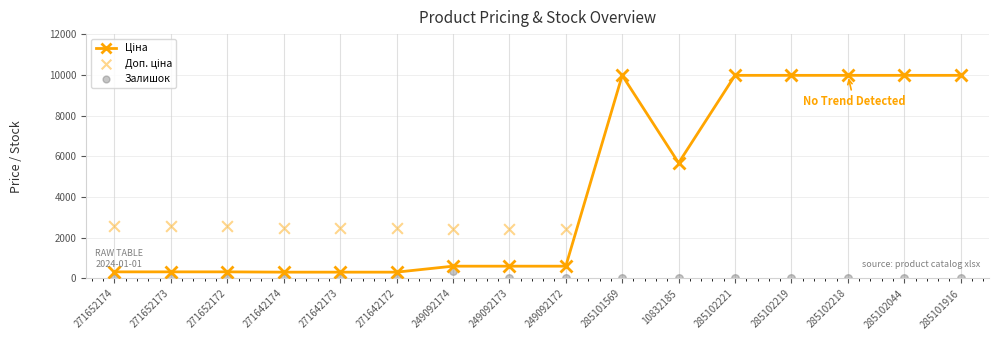

At how many categories does at least one series exceed 9466?

6